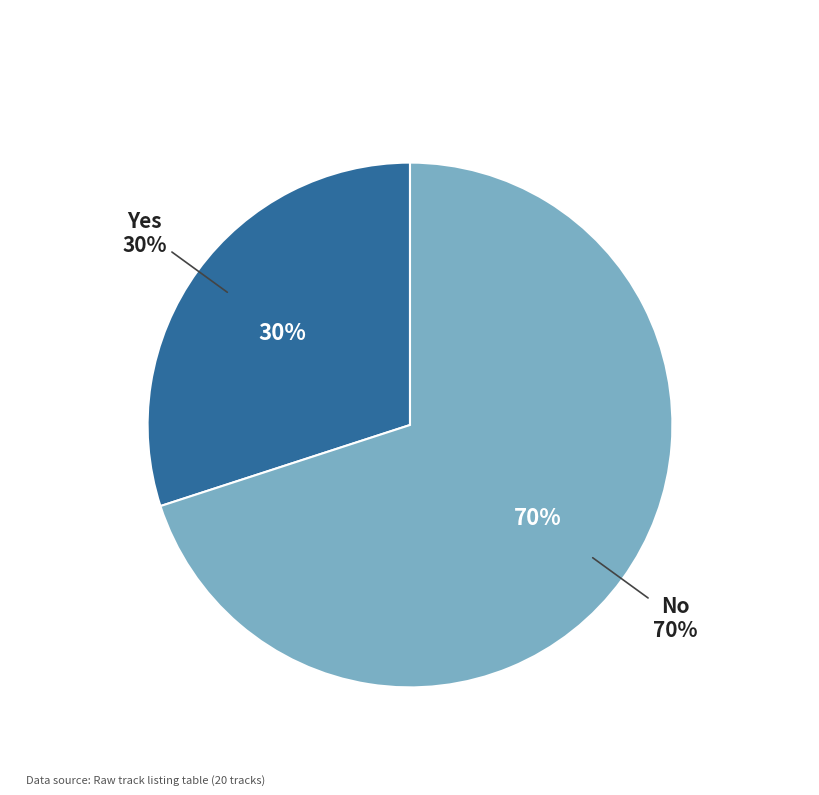

What percentage is the No slice, to the nearest percent?

70%